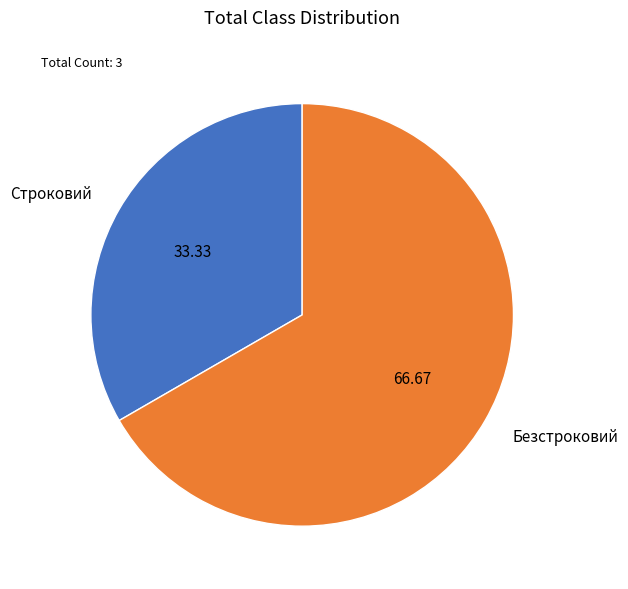

Which category accounts for the majority?

Безстроковий